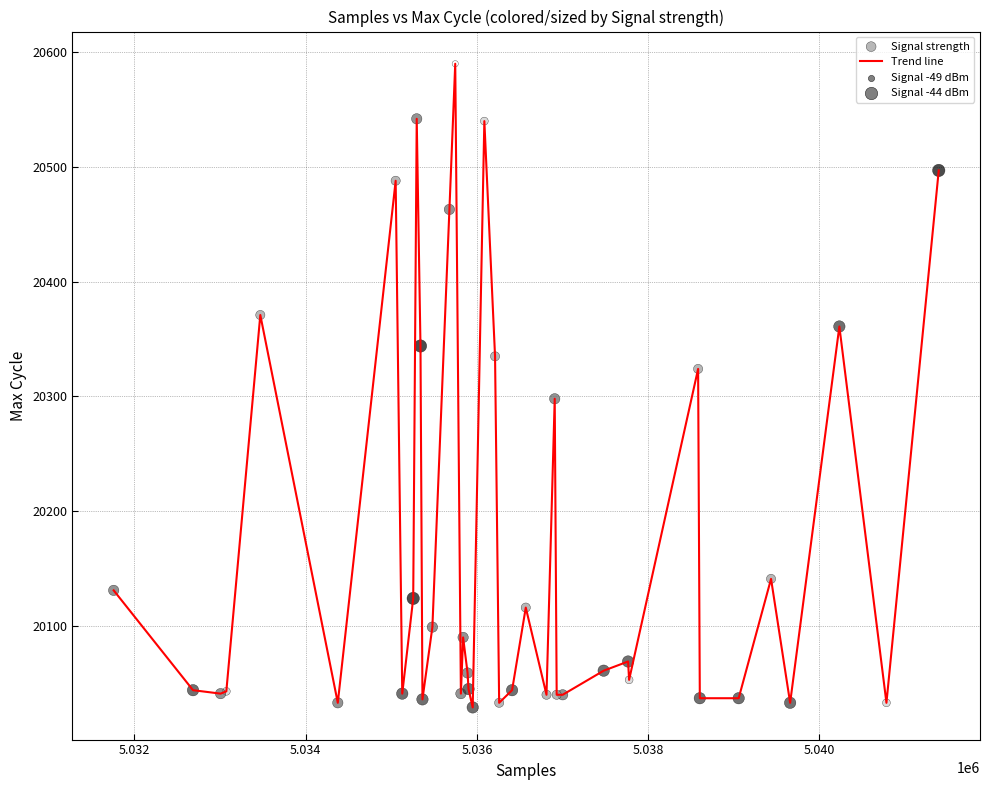

What is the difference between the maximum and minimum values?

561